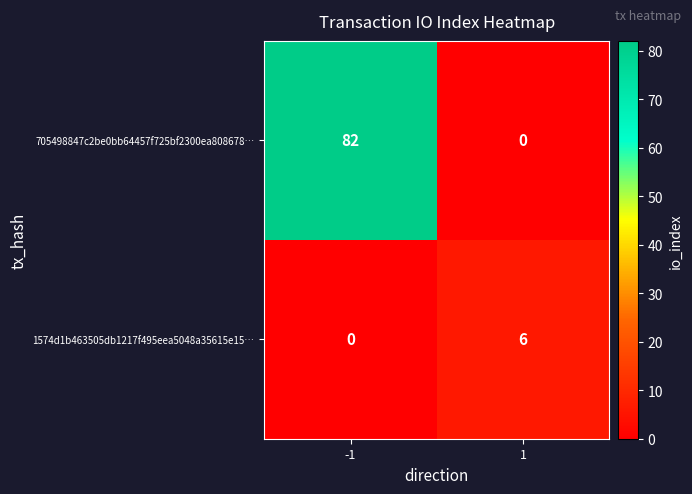

Between -1 and 1, which series saw the biggest shift?

705498847c2be0bb64457f725bf2300ea808678…